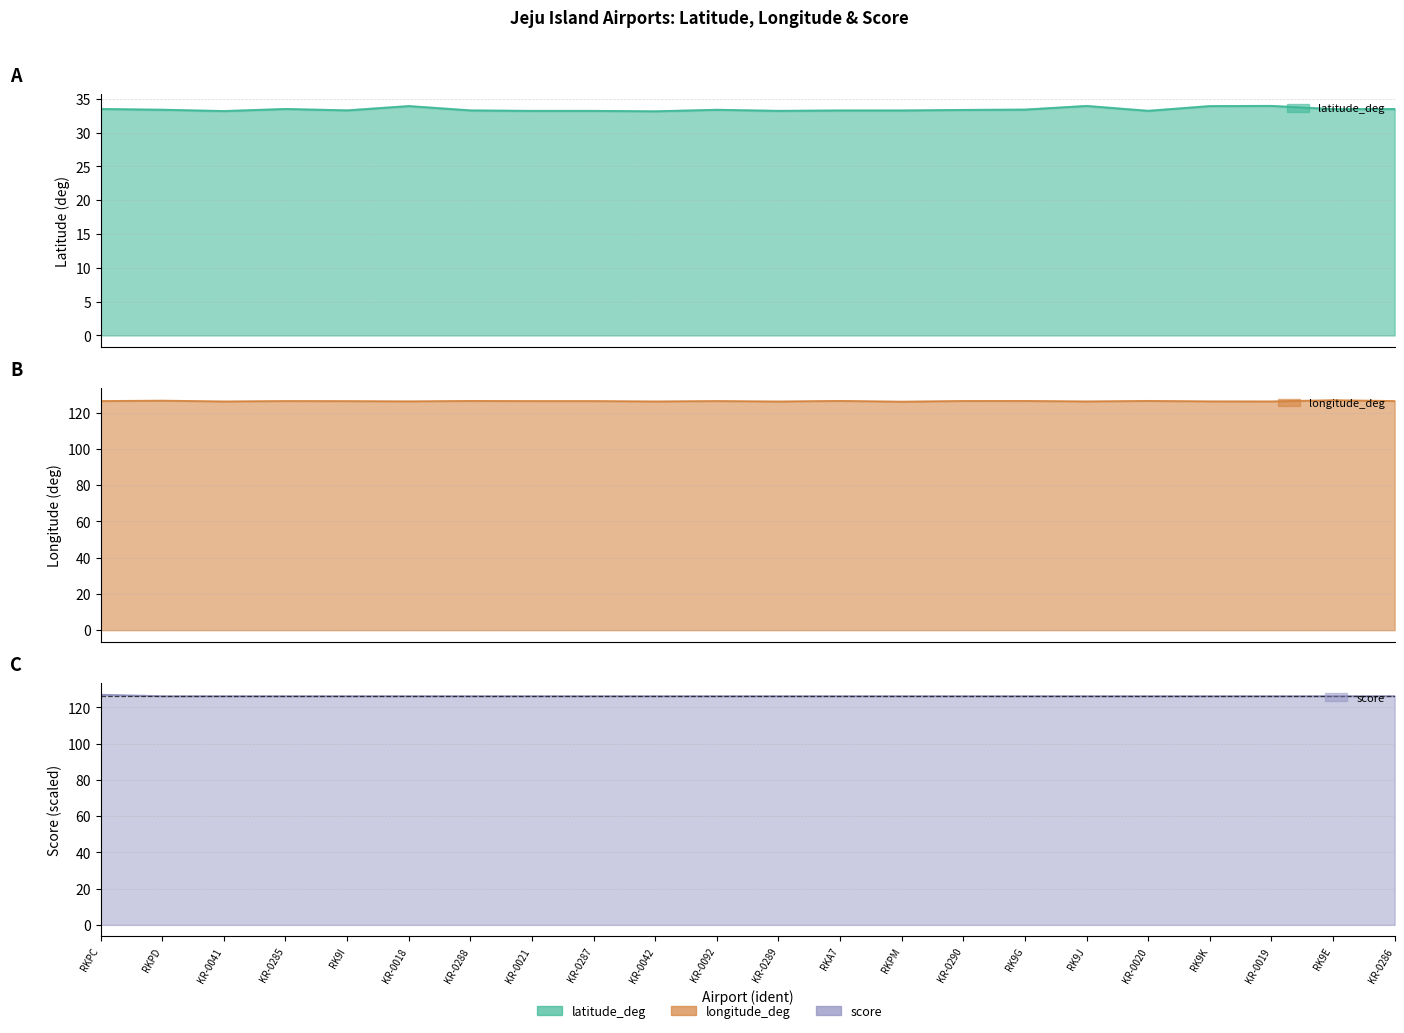

Rank the series by their maximum value, from highest to lowest.

longitude_deg, score, latitude_deg